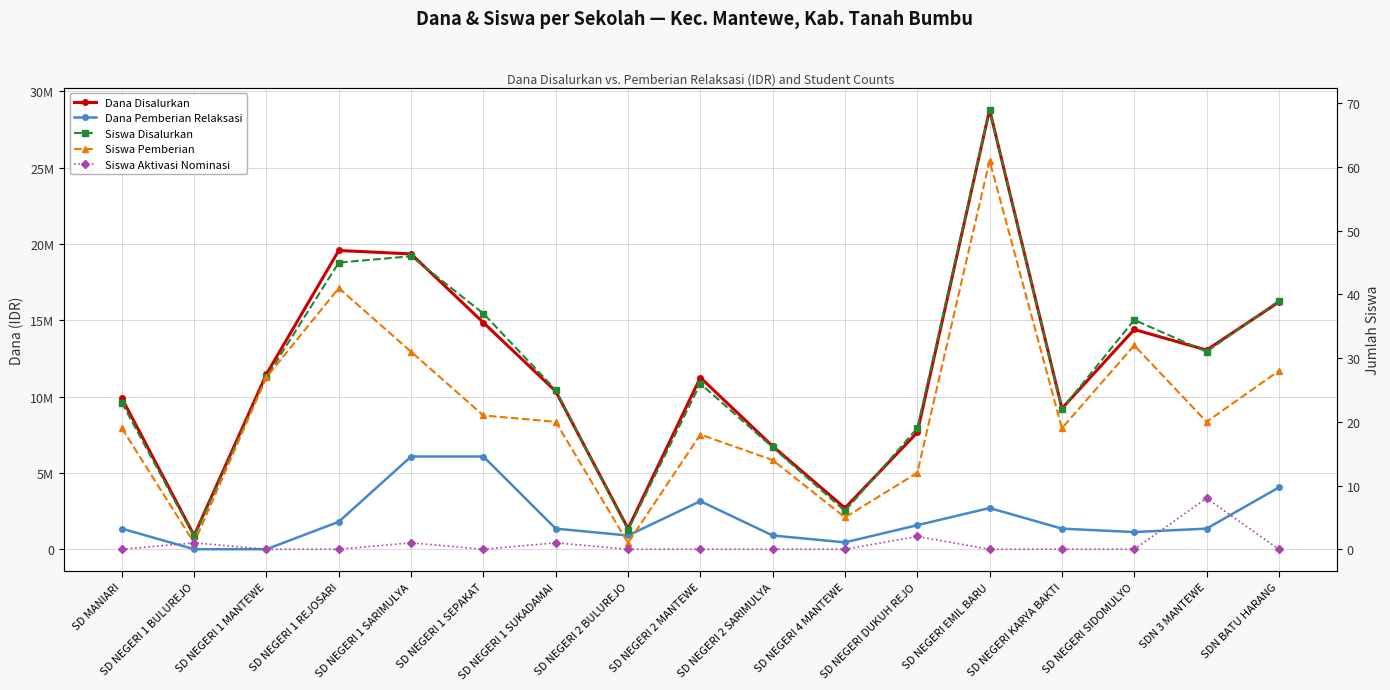

The value of Siswa Aktivasi Nominasi at SD NEGERI DUKUH REJO is 1. True or false?

False